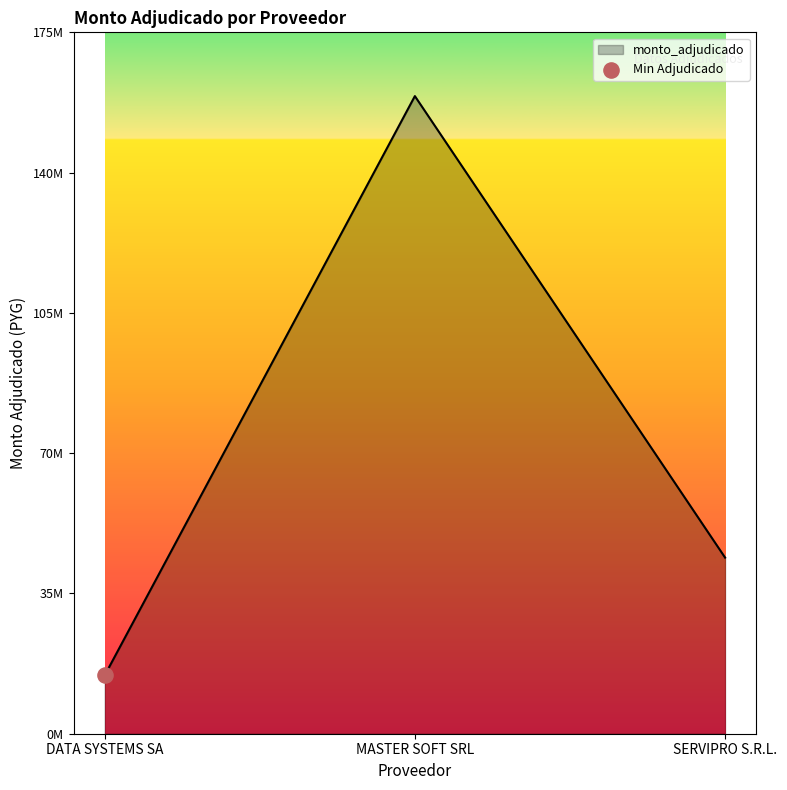

Which has a higher value, DATA SYSTEMS SA or SERVIPRO S.R.L.?

SERVIPRO S.R.L.